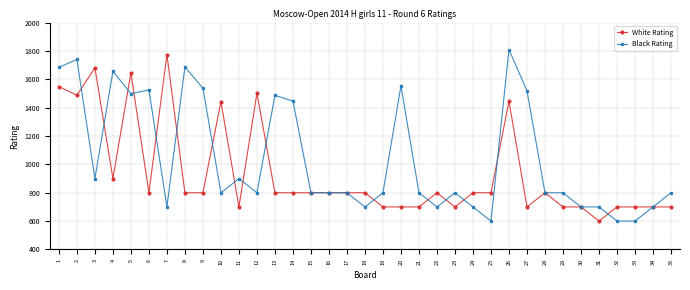

At which category does Black Rating reach its first local peak?

2